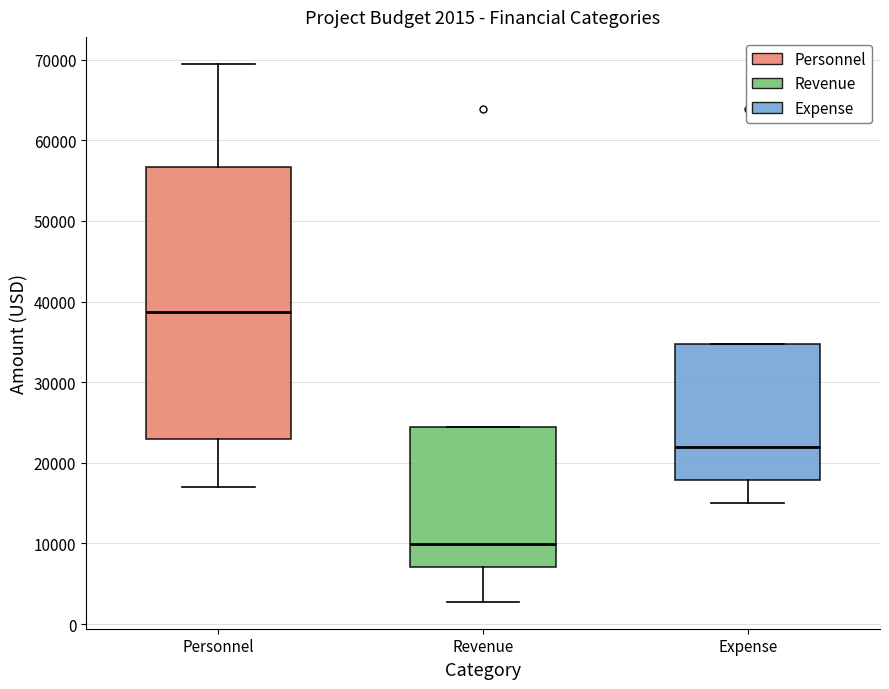

Comparing the boxes themselves (not the whiskers), which one is the tallest?

Personnel